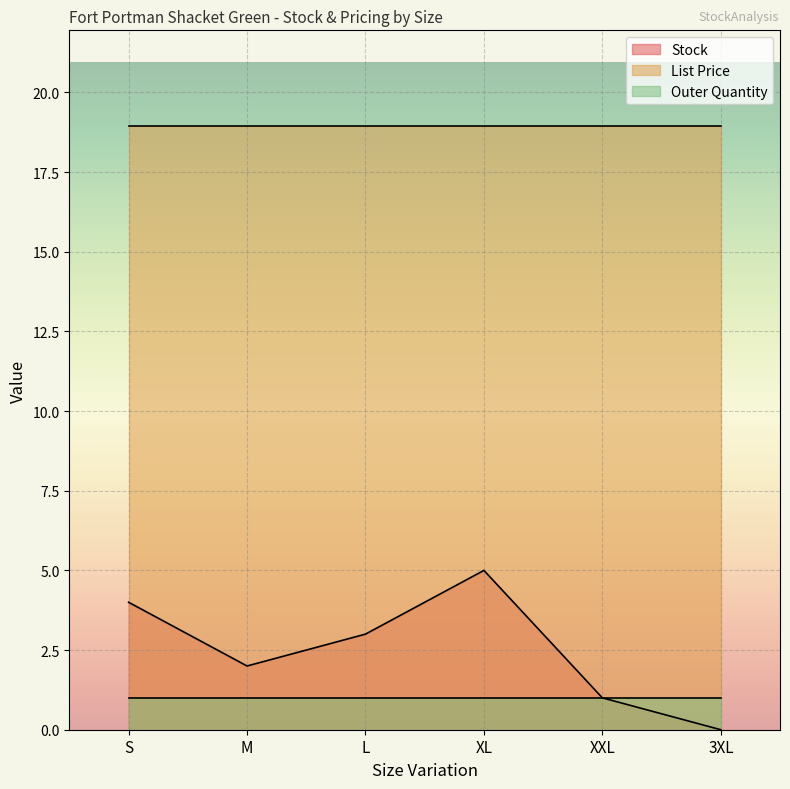

True or false: Stock and Outer Quantity intersect in this chart.

False